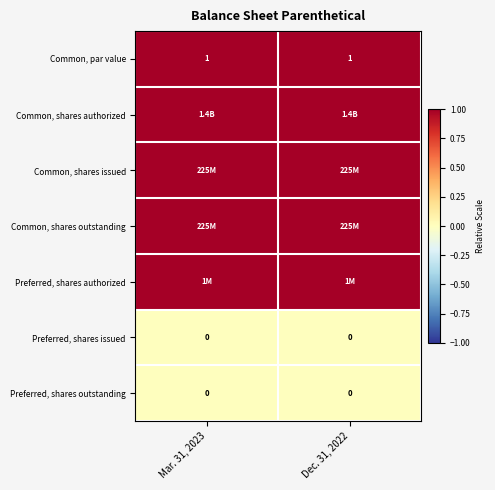

Which category has the lowest value across all series?

Mar. 31, 2023